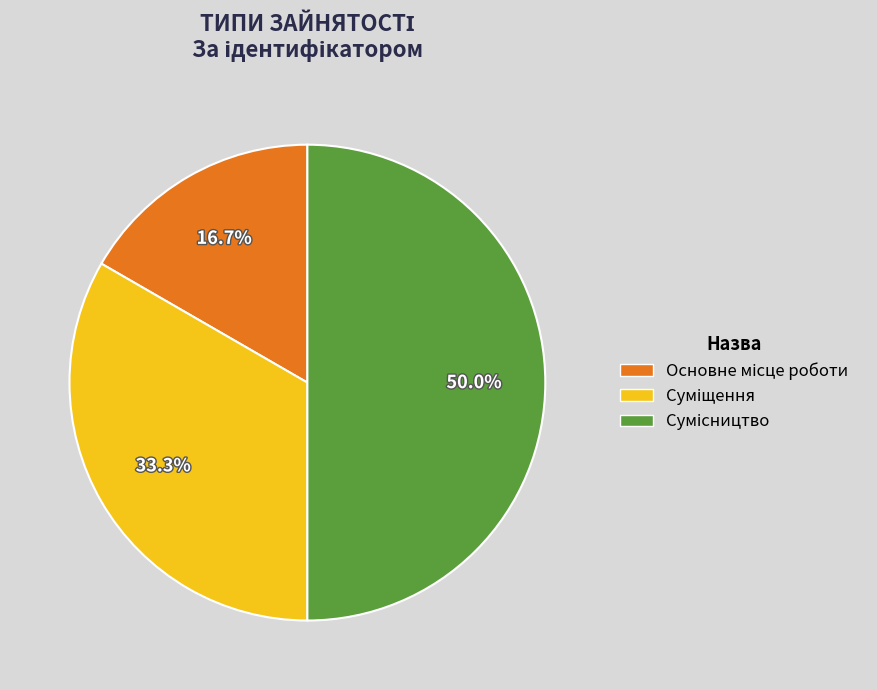

To the nearest percent, what percentage of the pie is Суміщення?

33%